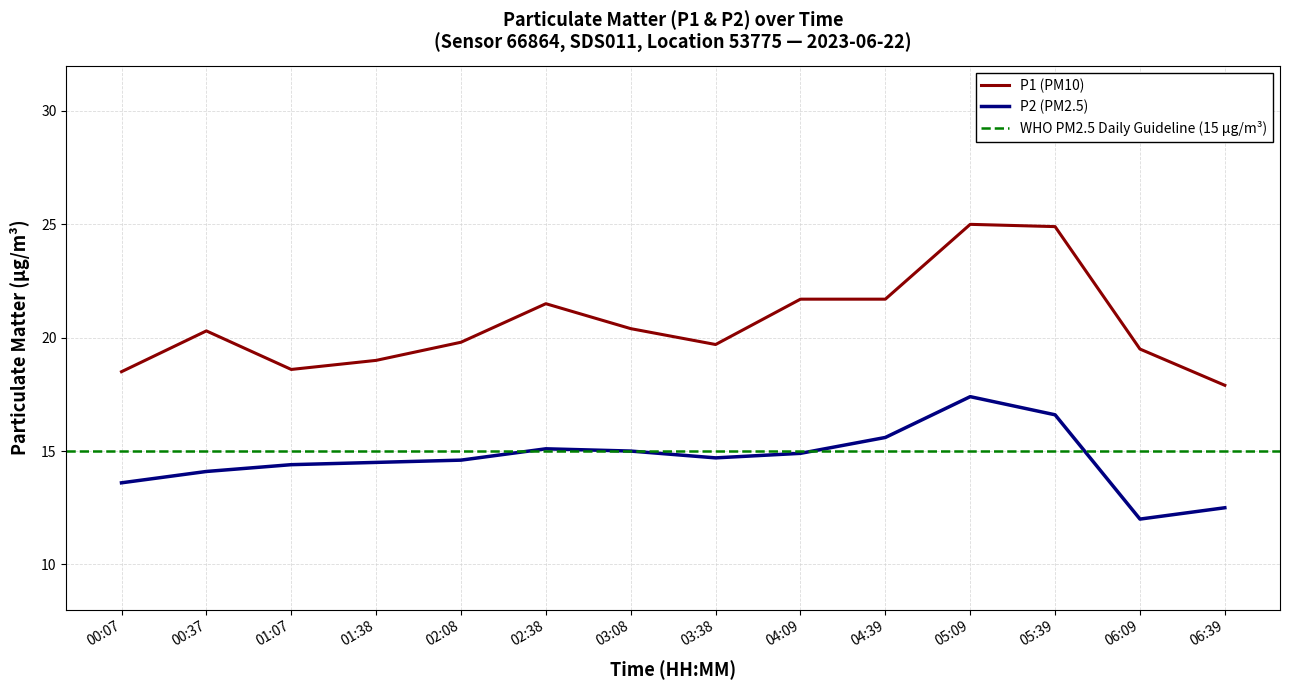

At which label is P2 closest to 14?

00:37